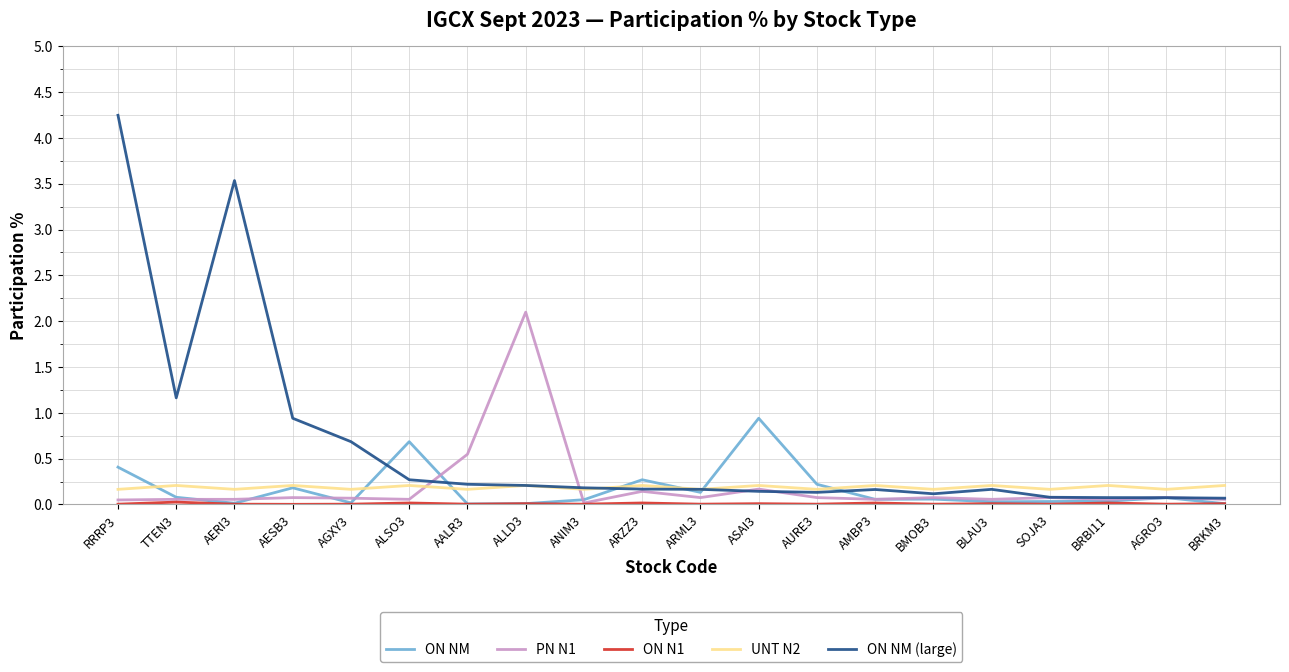

Between RRRP3 and ASAI3, which series saw the biggest shift?

ON NM (large)